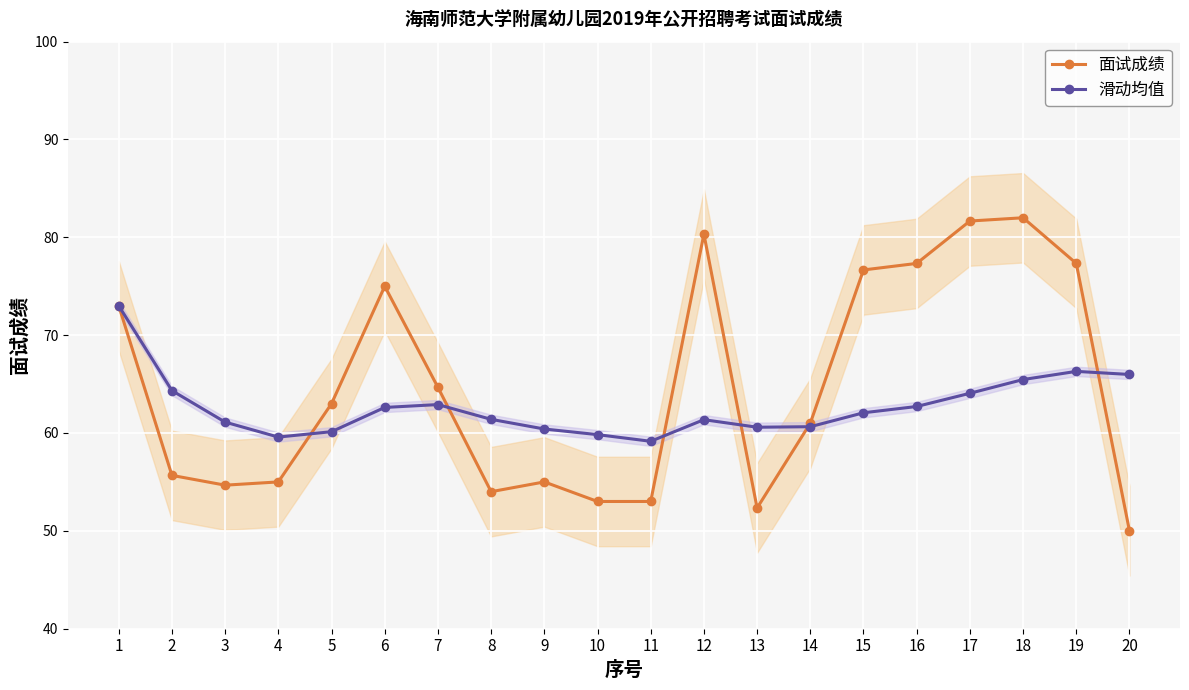

What are all the series names shown in the legend?

面试成绩, 滑动均值